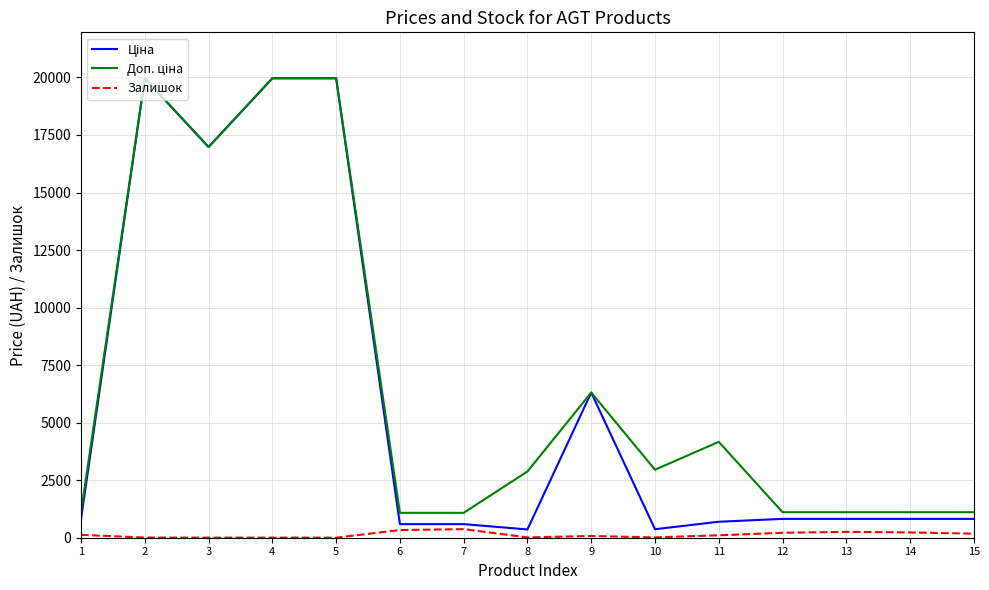

How many lines are shown in the chart?

3